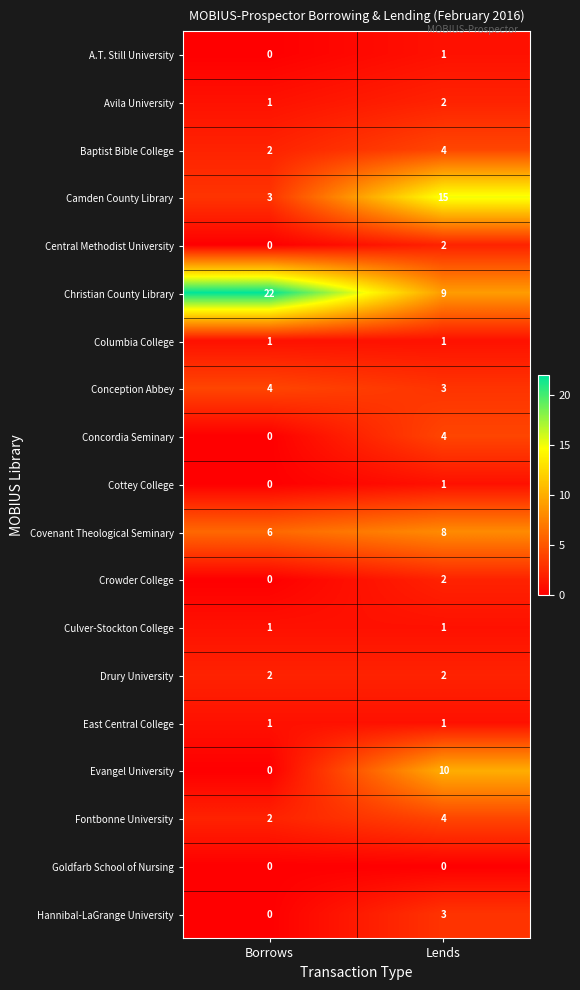

Count the number of categories in the chart.

2